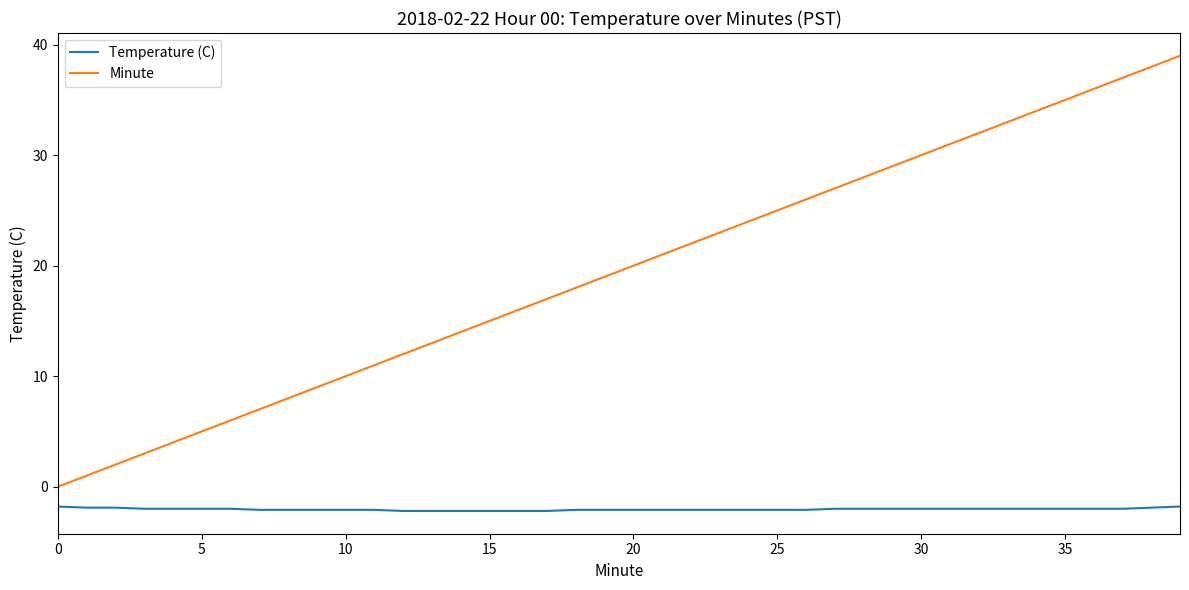

What is the sum of all Temperature (C) values?

-81.9